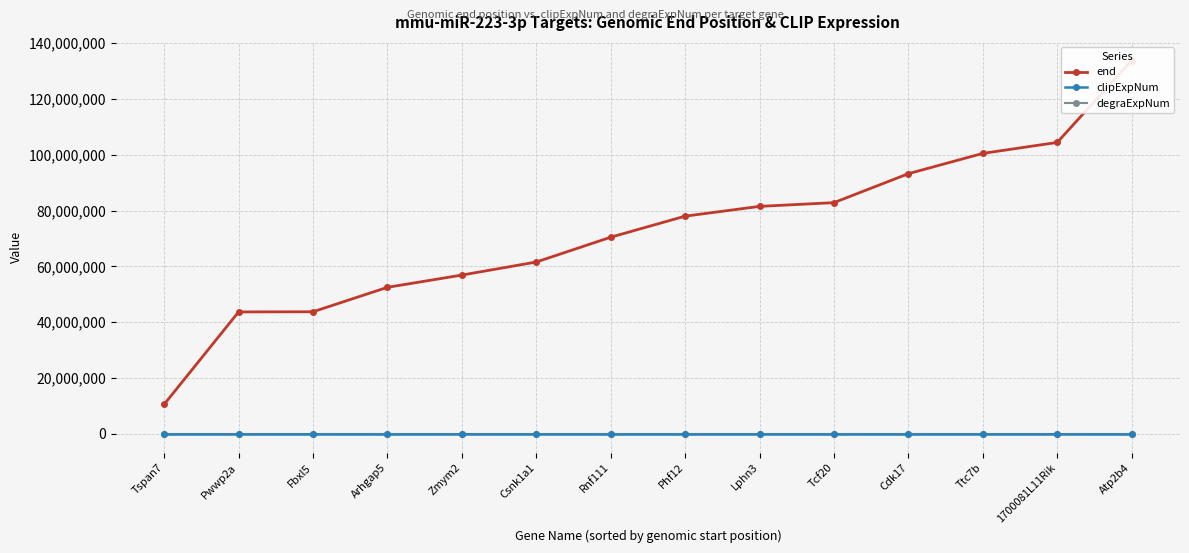

What are all the series names shown in the legend?

end, clipExpNum, degraExpNum